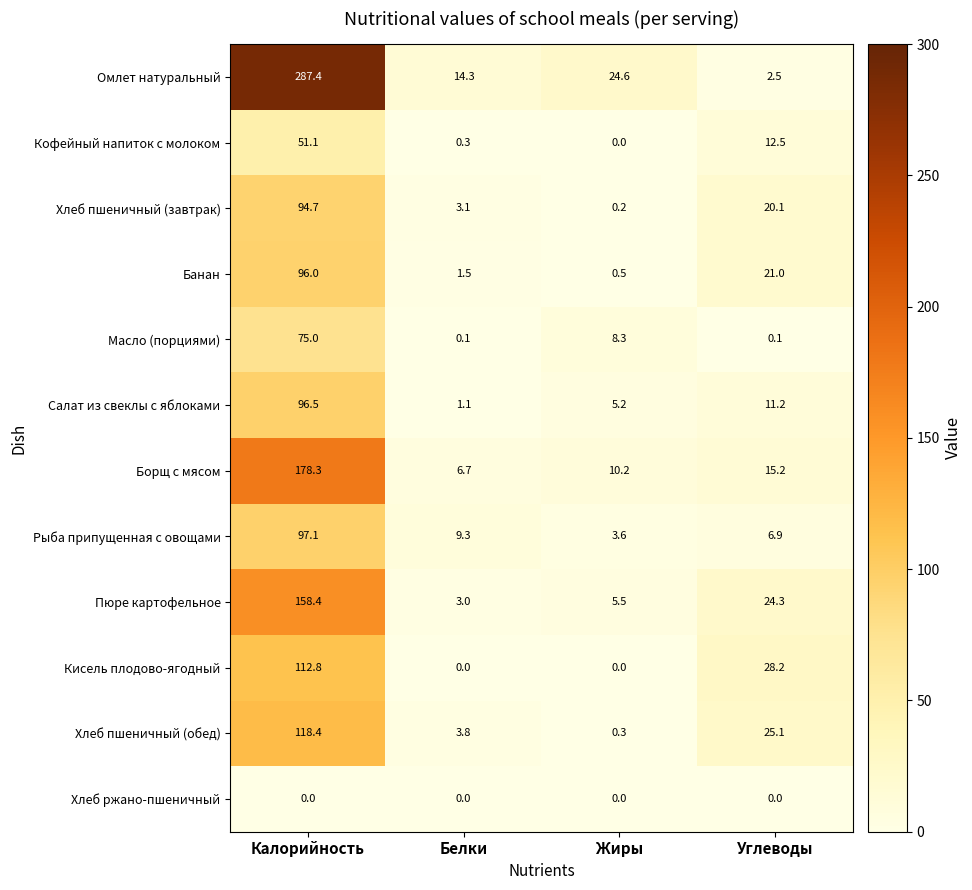

What value does the Хлеб пшеничный (завтрак) series have at Калорийность?

94.7